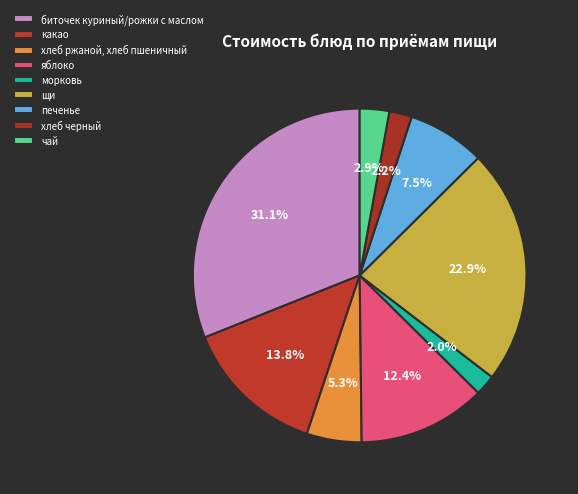

To the nearest percent, what is the difference between the биточек куриный/рожки с маслом and хлеб ржаной, хлеб пшеничный slice percentages?

26%